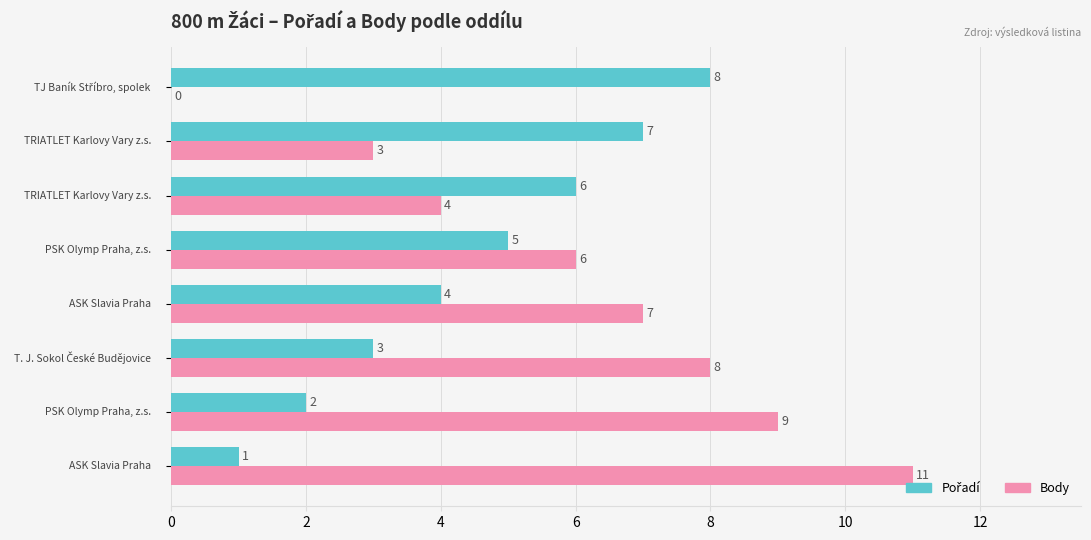

Which series has the largest total across all categories?

Body